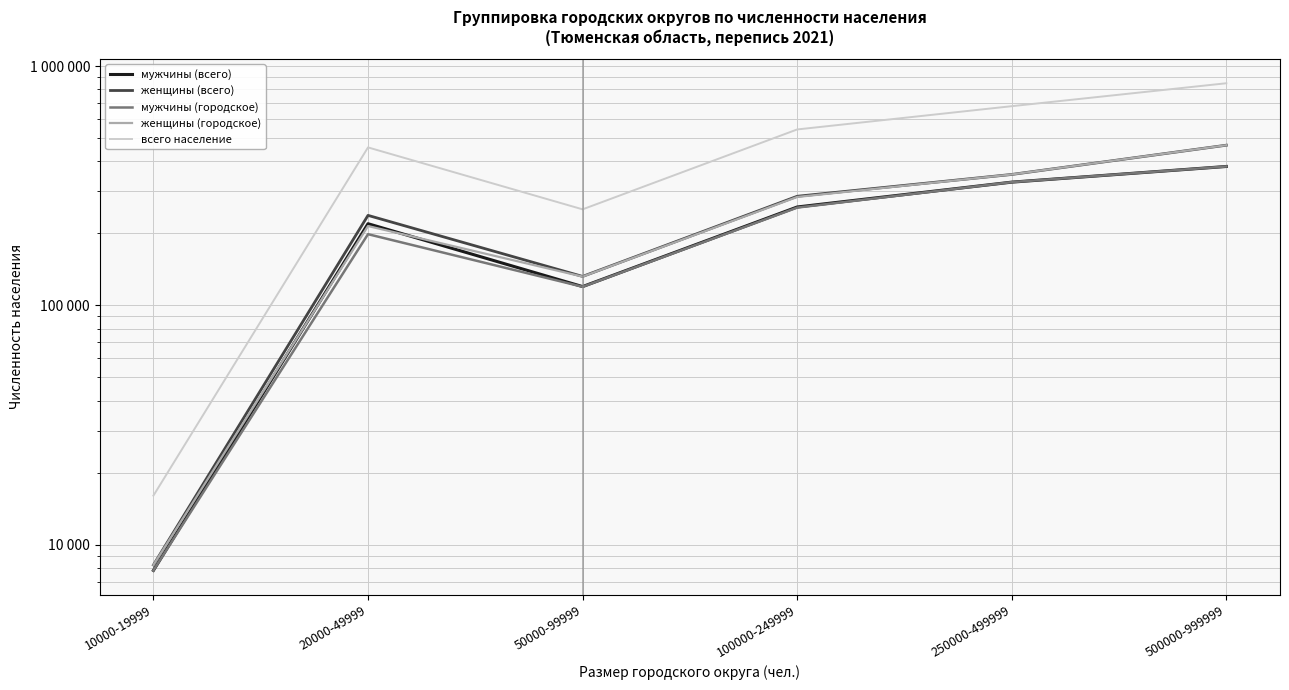

What is the label of the 1st point from the right?

500000-999999